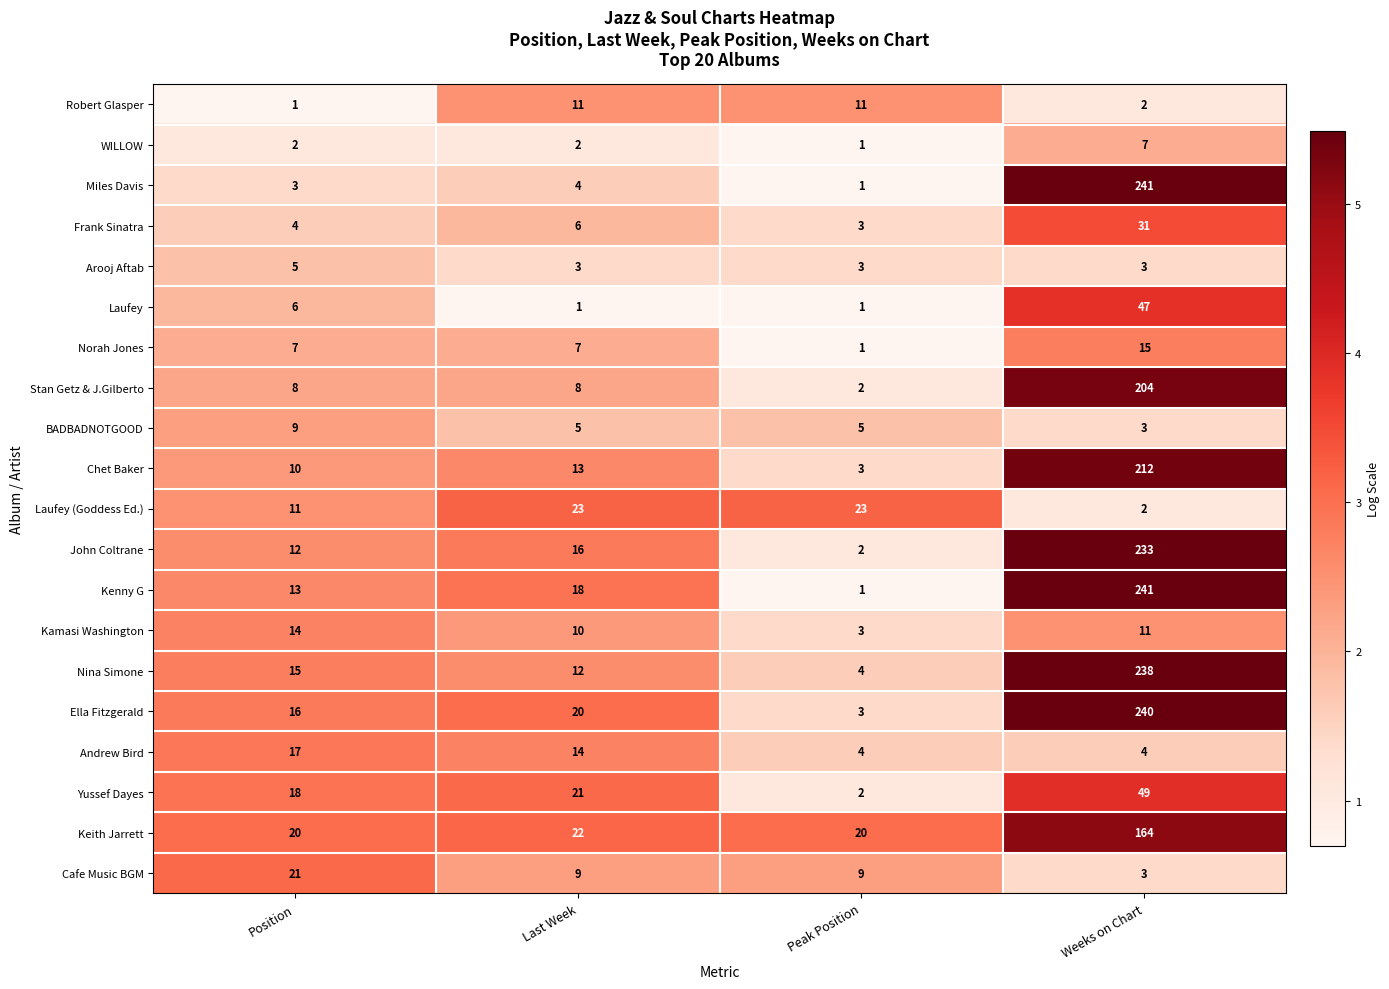

What is the spread (max minus min) of values at Peak Position?

22